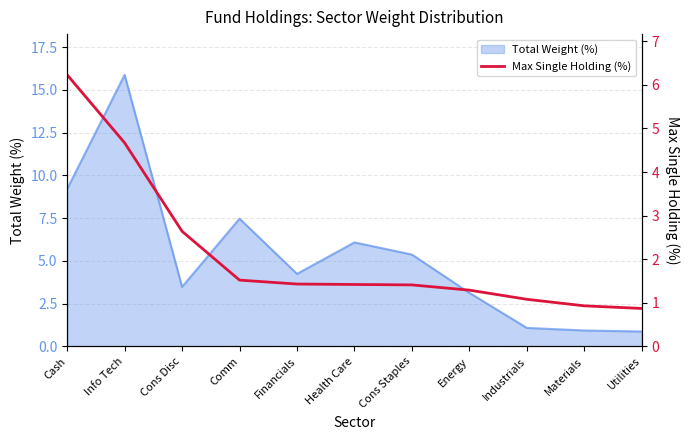

The Total Weight (%) series shows 6.1 at Health Care. True or false?

True